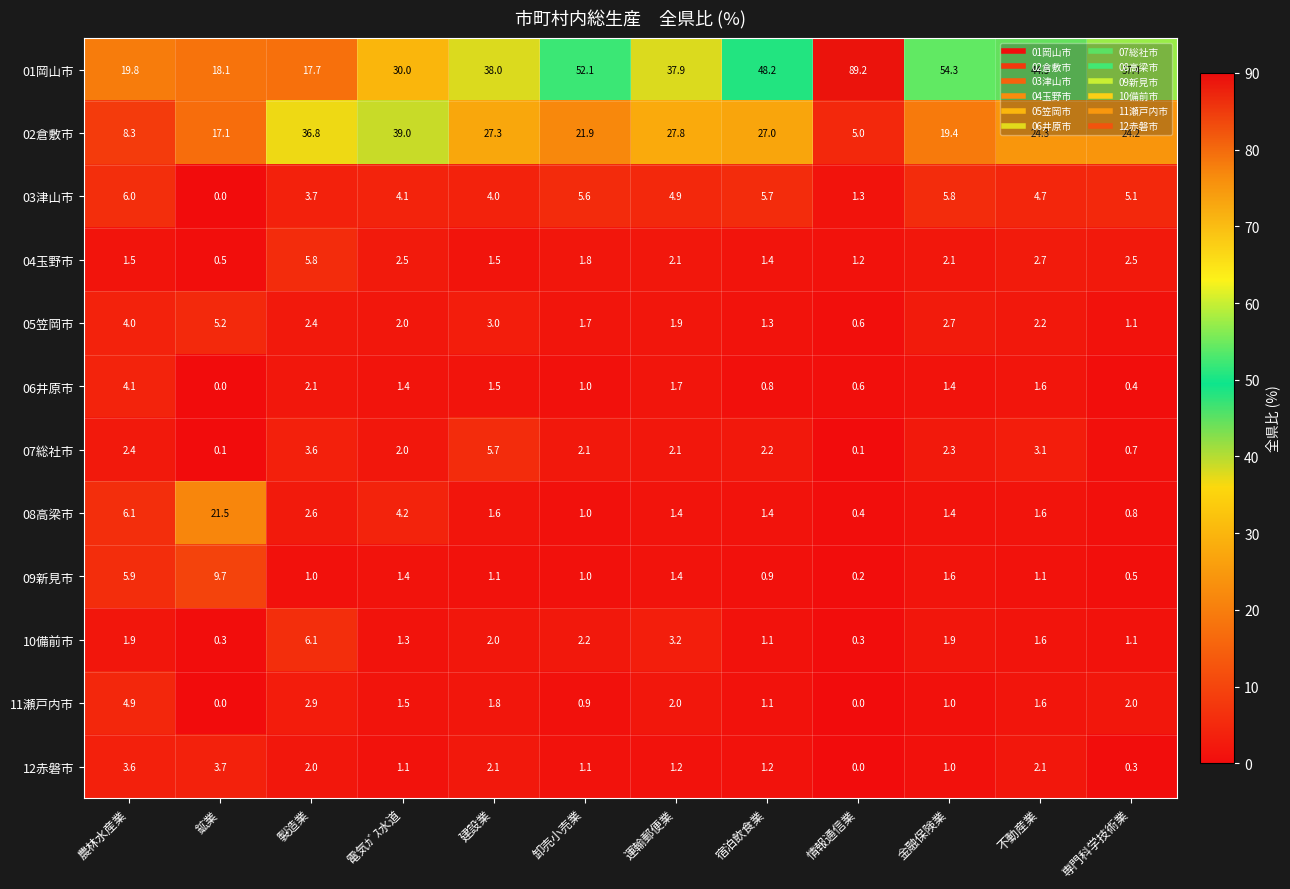

At 製造業, list the series in order from smallest to largest.

09新見市, 12赤磐市, 06井原市, 05笠岡市, 08高梁市, 11瀬戸内市, 07総社市, 03津山市, 04玉野市, 10備前市, 01岡山市, 02倉敷市